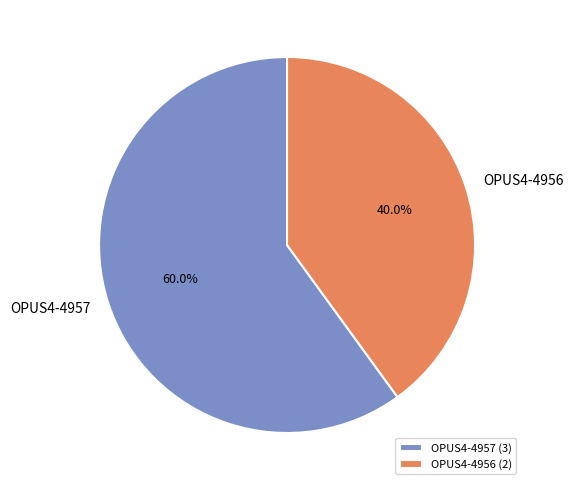

What is the ratio of the value at OPUS4-4956 to the value at OPUS4-4957?

0.7